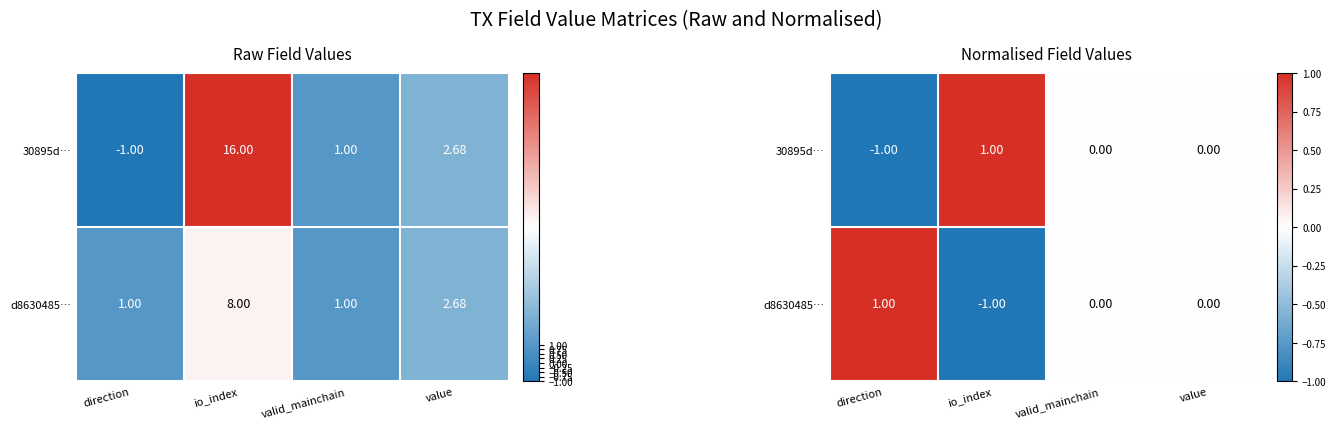

Which series has the largest total across all categories?

30895d…